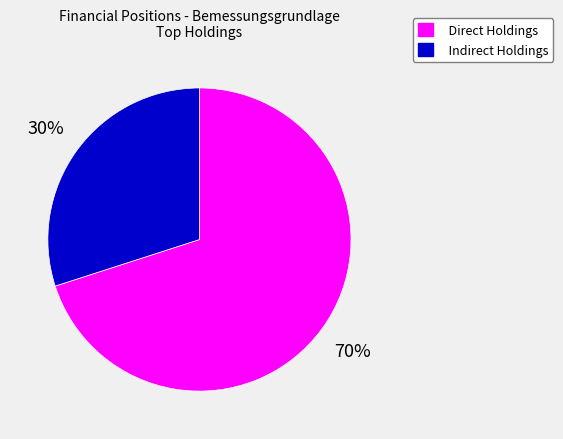

What is the majority slice?

Direct Holdings